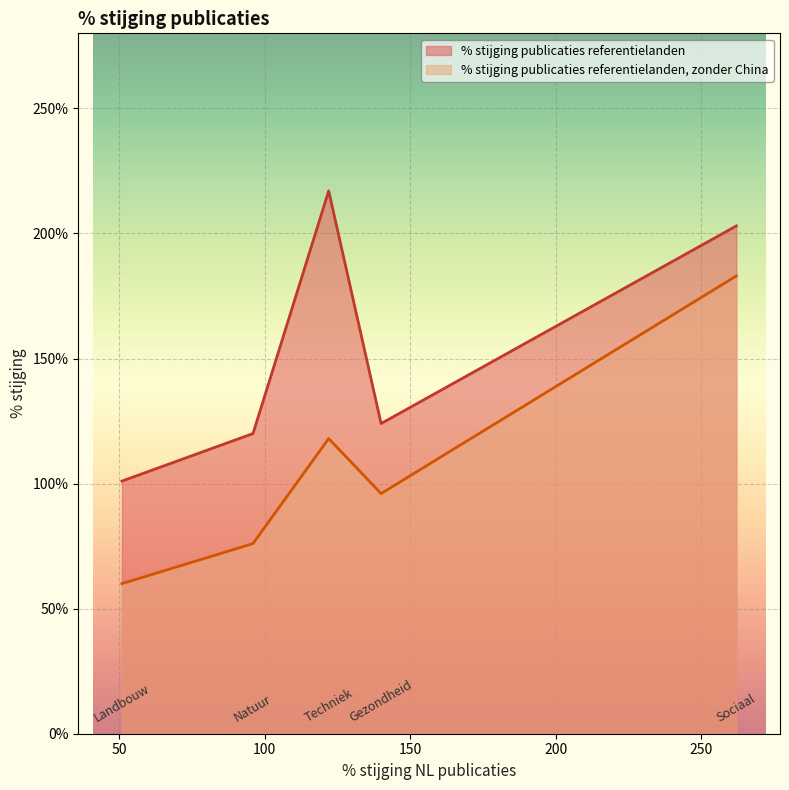

True or false: % stijging publicaties referentielanden, zonder China and % stijging publicaties referentielanden cross at least once.

False